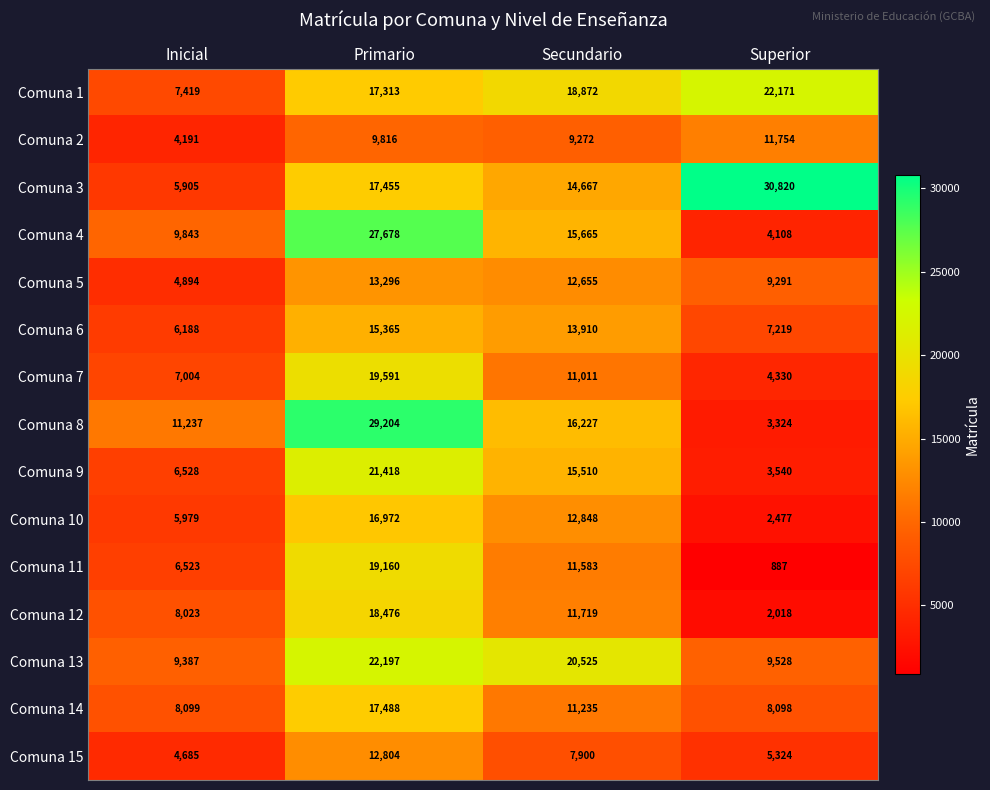

Where is Comuna 8 nearest to the value 16264?

Secundario